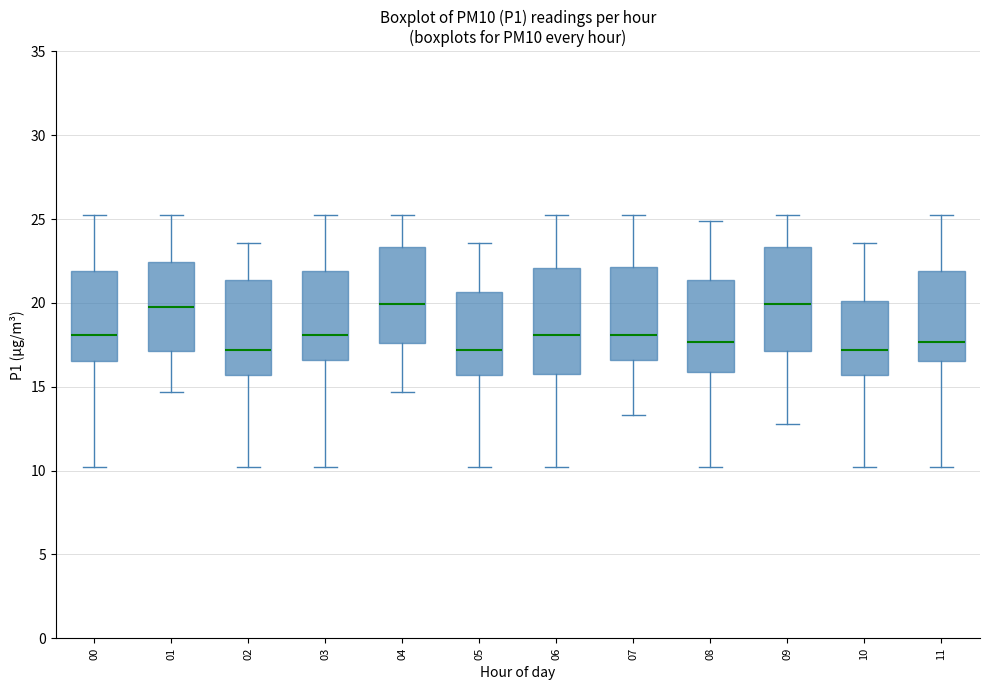

Reading left to right, transcribe this box plot: for each box, give where its median line is, the range the box spans, and where its two whiskers end, as read against the y-axis. The values are not printed on the chart, so give them approximately, as read against the axis.

00: median 18.0, box 16.5 to 22.0, whiskers 10.0 to 25.5
01: median 19.5, box 17.0 to 22.5, whiskers 14.5 to 25.5
02: median 17.0, box 15.5 to 21.5, whiskers 10.0 to 23.5
03: median 18.0, box 16.5 to 22.0, whiskers 10.0 to 25.5
04: median 20.0, box 17.5 to 23.5, whiskers 14.5 to 25.5
05: median 17.0, box 15.5 to 20.5, whiskers 10.0 to 23.5
06: median 18.0, box 16.0 to 22.0, whiskers 10.0 to 25.5
07: median 18.0, box 16.5 to 22.0, whiskers 13.5 to 25.5
08: median 17.5, box 16.0 to 21.5, whiskers 10.0 to 25.0
09: median 20.0, box 17.0 to 23.5, whiskers 13.0 to 25.5
10: median 17.0, box 15.5 to 20.0, whiskers 10.0 to 23.5
11: median 17.5, box 16.5 to 22.0, whiskers 10.0 to 25.5